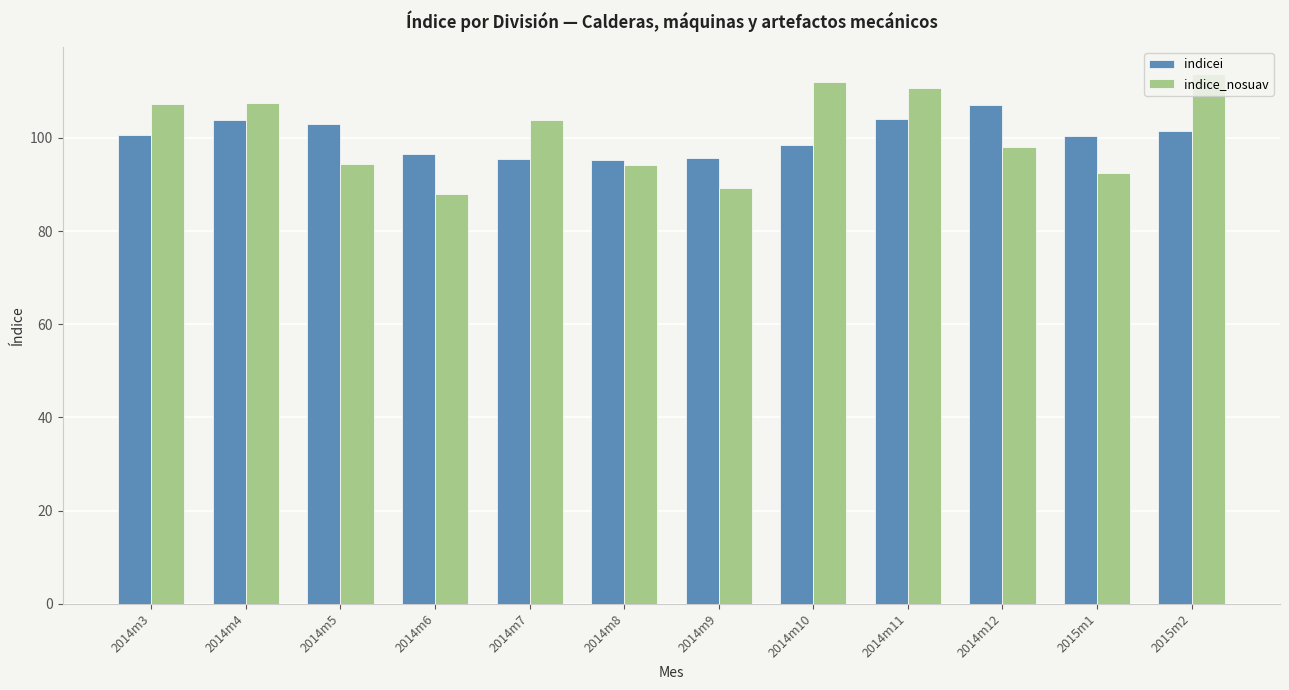

Is the value of indice_nosuav at 2015m2 greater than the value of indicei at 2014m10?

Yes